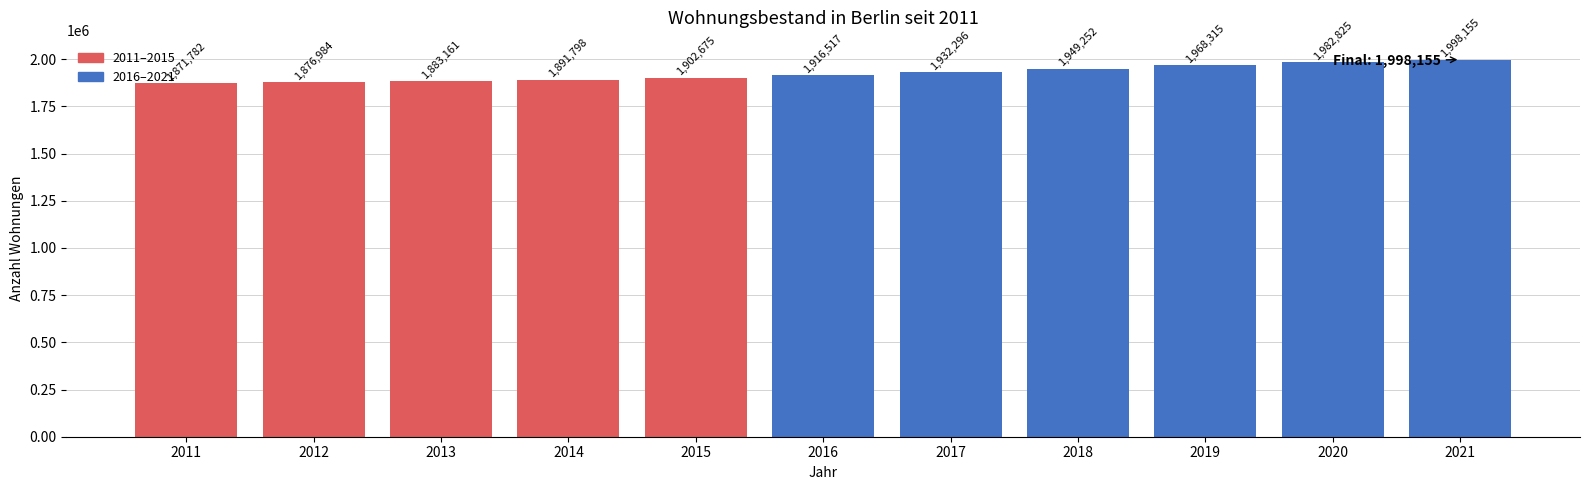

At which category does the chart reach its minimum across all series?

2011